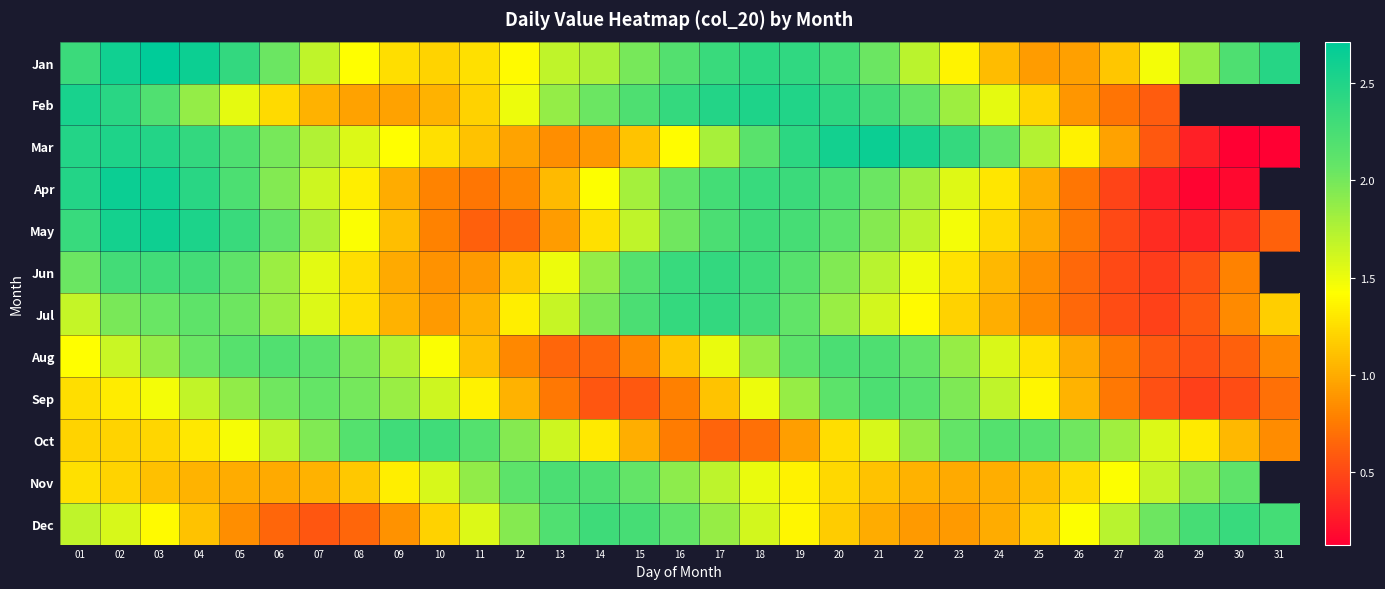

What is the sum of all Mar values?

50.1